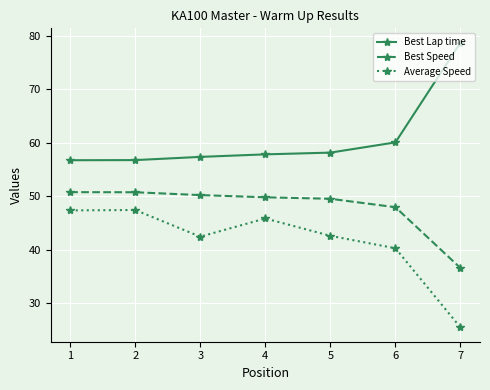

Is this an area chart (filled region under the line)?

No